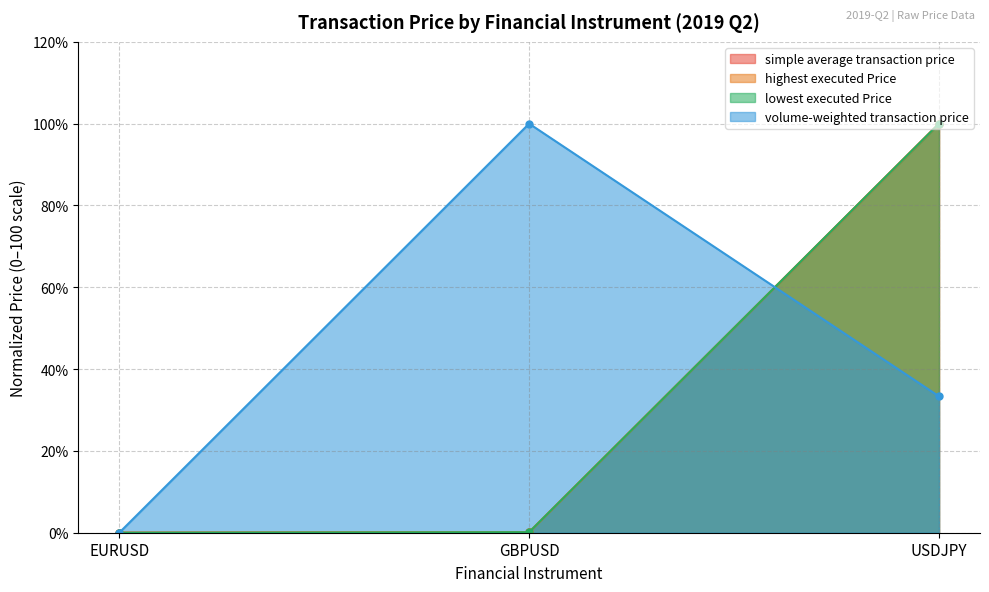

Does the chart have visible grid lines?

Yes